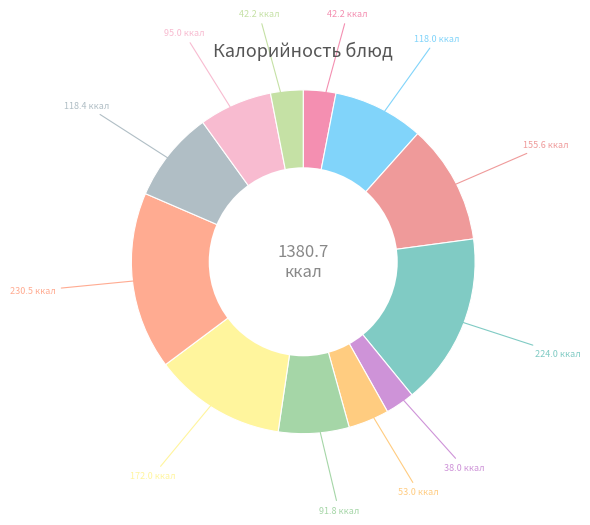

How many slices are in this pie chart?

12